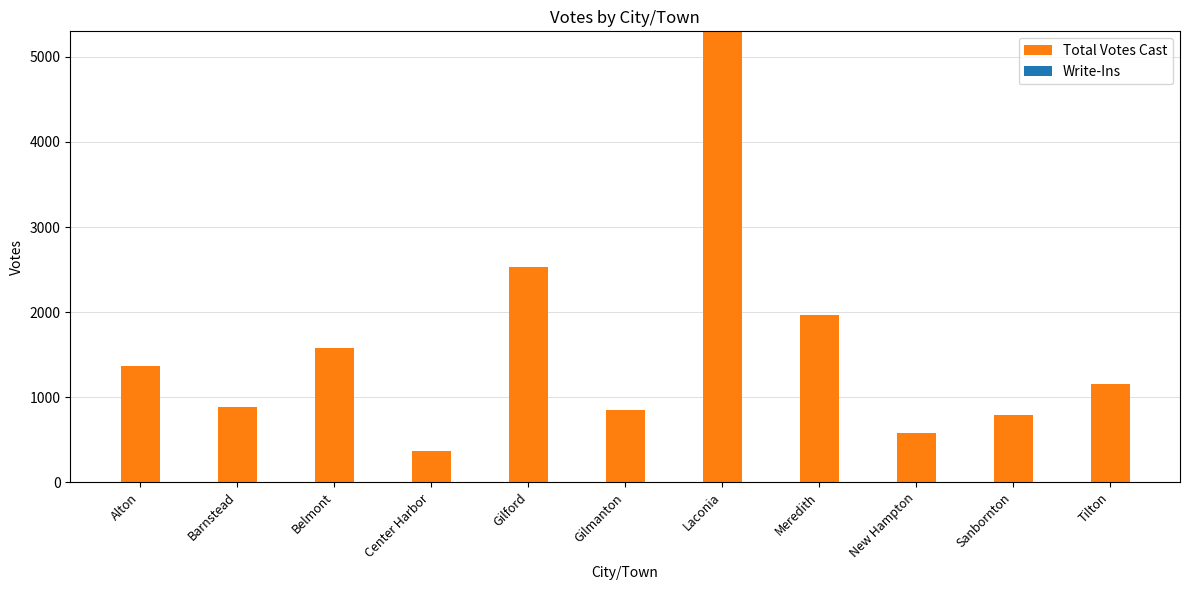

Between Alton and Laconia, which is larger?

Laconia